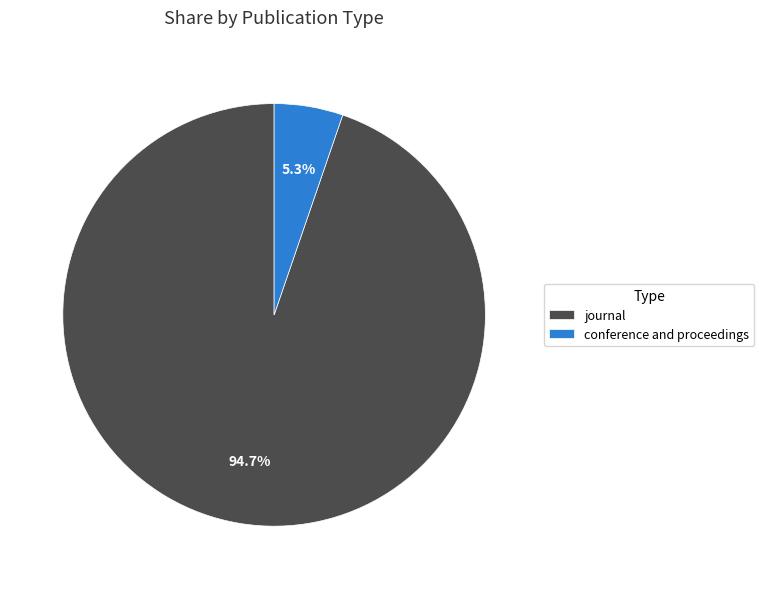

Does journal account for over 50% of the chart?

Yes